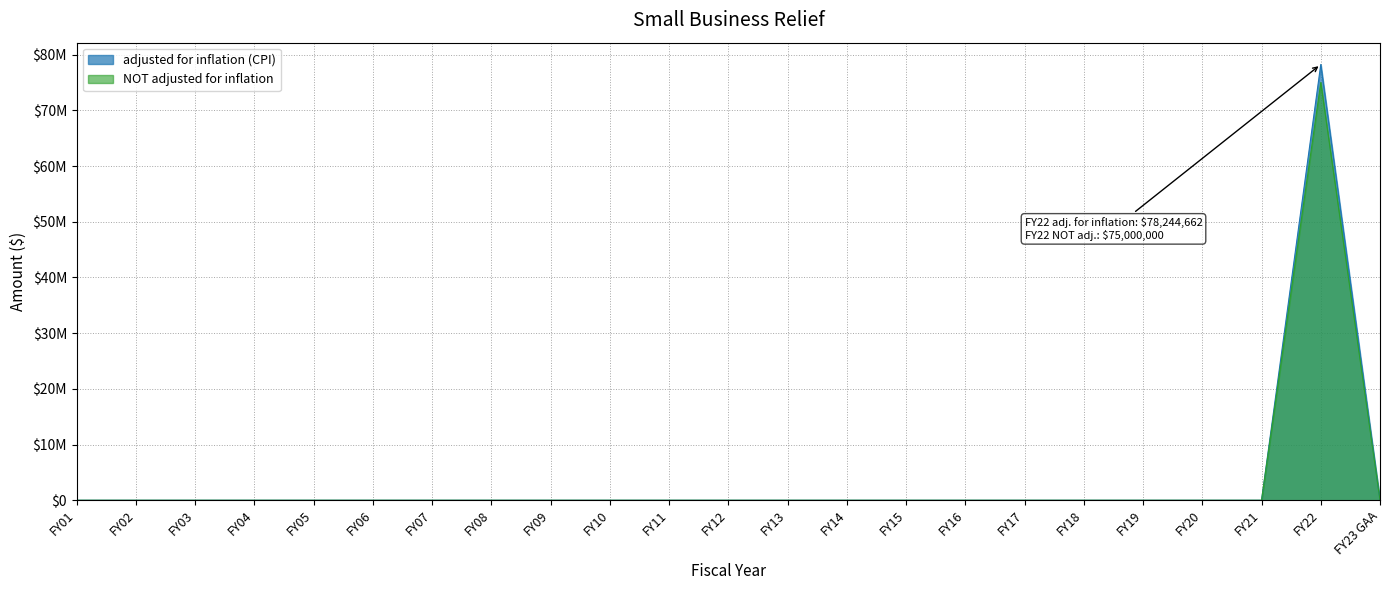

Is it true that adjusted for inflation (CPI) equals 29779706 at FY23 GAA?

False